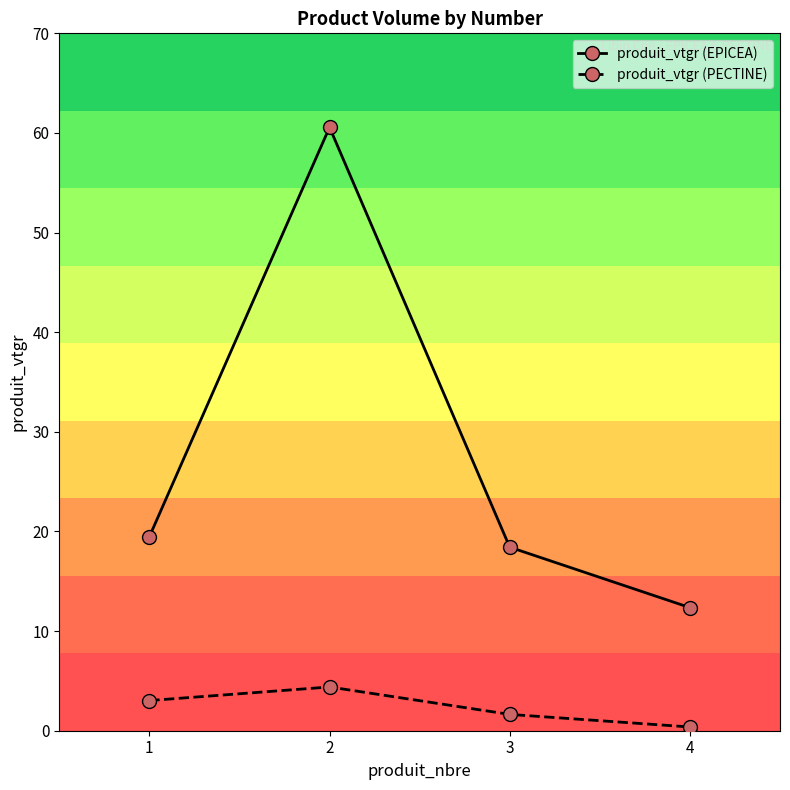

What are all the series names shown in the legend?

produit_vtgr (EPICEA), produit_vtgr (PECTINE)